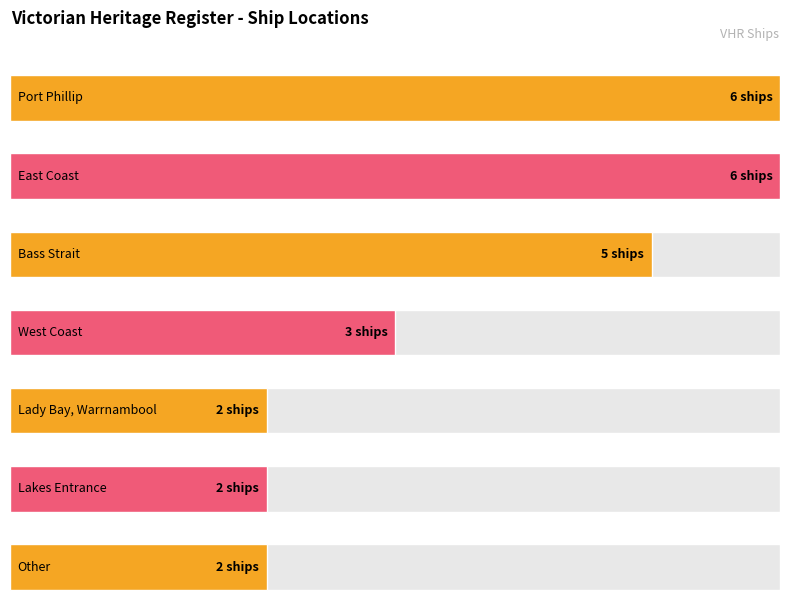

Rank the categories by value from highest to lowest.

Port Phillip, East Coast, Bass Strait, West Coast, Lady Bay, Warrnambool, Lakes Entrance, Other